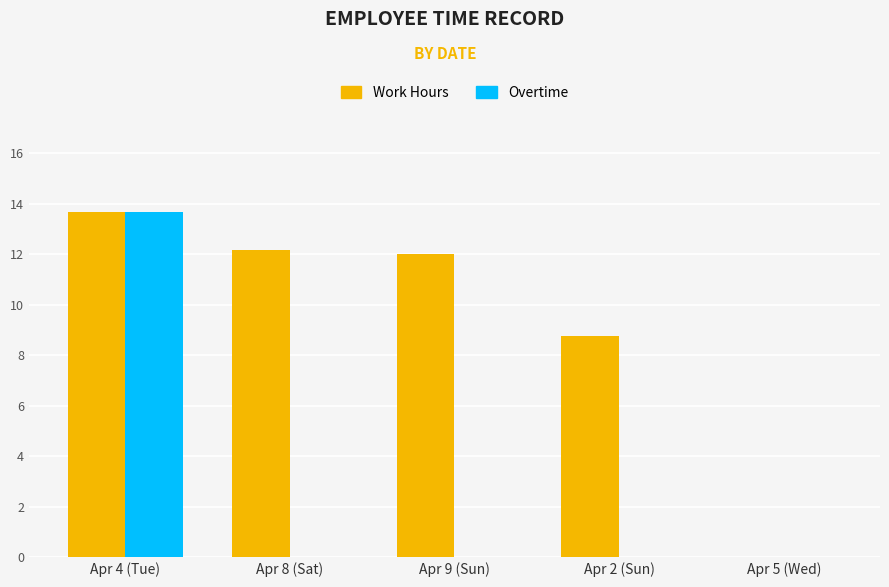

Reading left to right, list all the values displayed in this chart.

Work Hours: Apr 4 (Tue)=13.7	Apr 8 (Sat)=12.2	Apr 9 (Sun)=12.0	Apr 2 (Sun)=8.8	Apr 5 (Wed)=0.0
Overtime: Apr 4 (Tue)=13.7	Apr 8 (Sat)=0.0	Apr 9 (Sun)=0.0	Apr 2 (Sun)=0.0	Apr 5 (Wed)=0.0